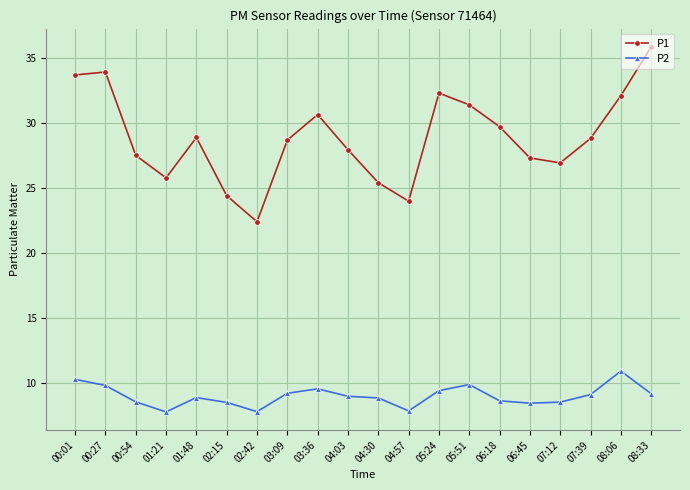

What position from the left is 08:06?

19